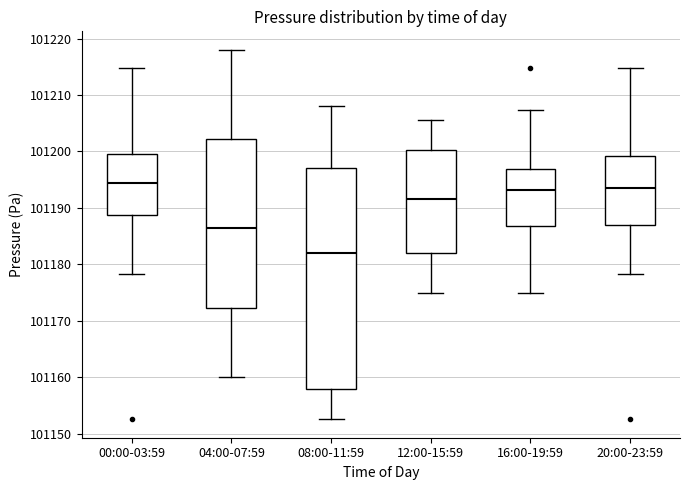

Where does the upper whisker of the box for 08:00-11:59 end on the y-axis? The values are not printed on the chart, so give them approximately, as read against the axis.

101208